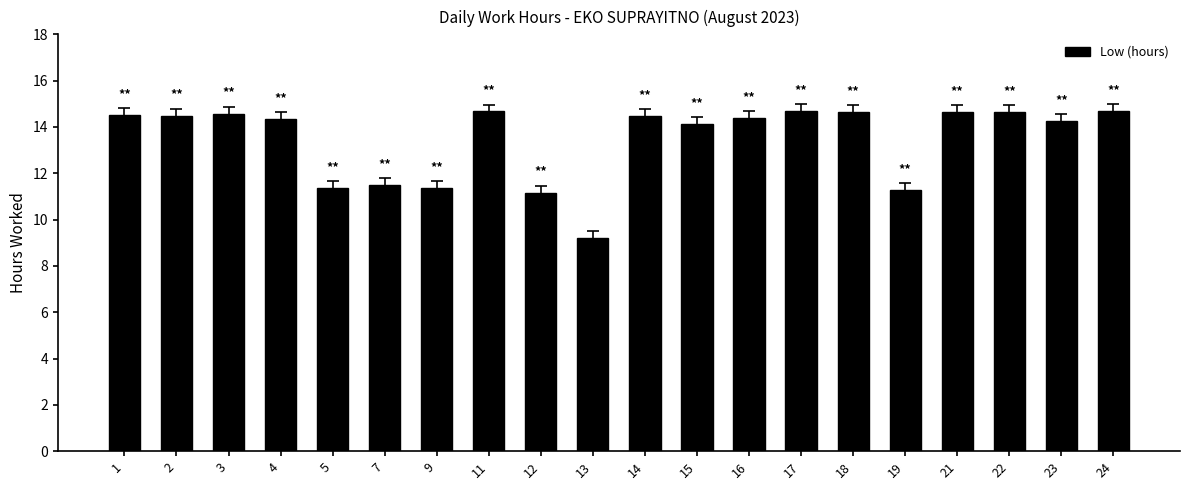

The chart shows a value of 14.7 at 18. True or false?

True